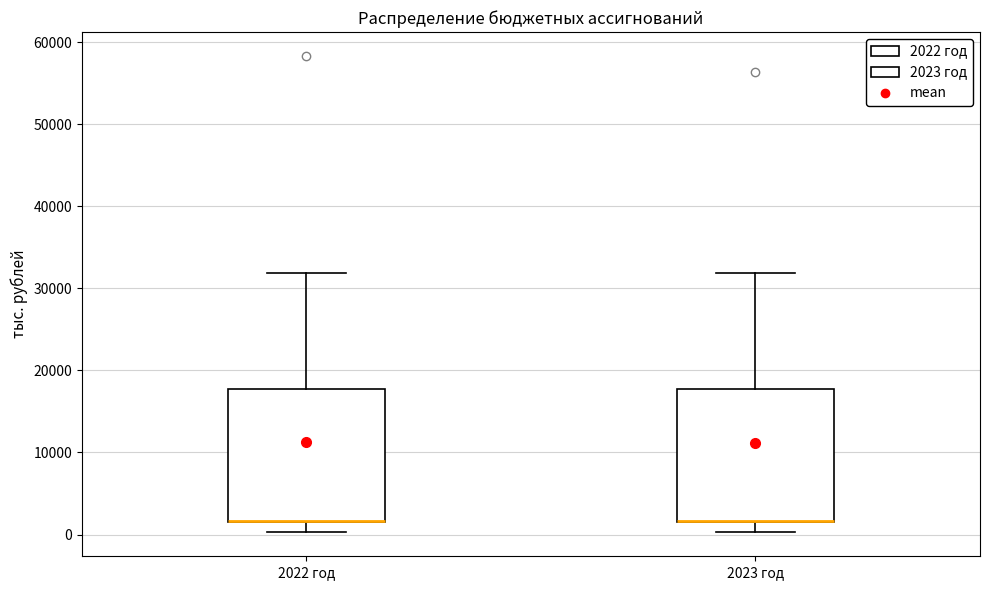

Reading left to right, transcribe this box plot: for each box, give where its median line is, the range the box spans, and where its two whiskers end, as read against the y-axis. The values are not printed on the chart, so give them approximately, as read against the axis.

2022 год: median 2000 (drawn on the box's lower edge), box 2000 to 18000, whiskers 0 to 32000
2023 год: median 2000 (drawn on the box's lower edge), box 1000 to 18000, whiskers 0 to 32000